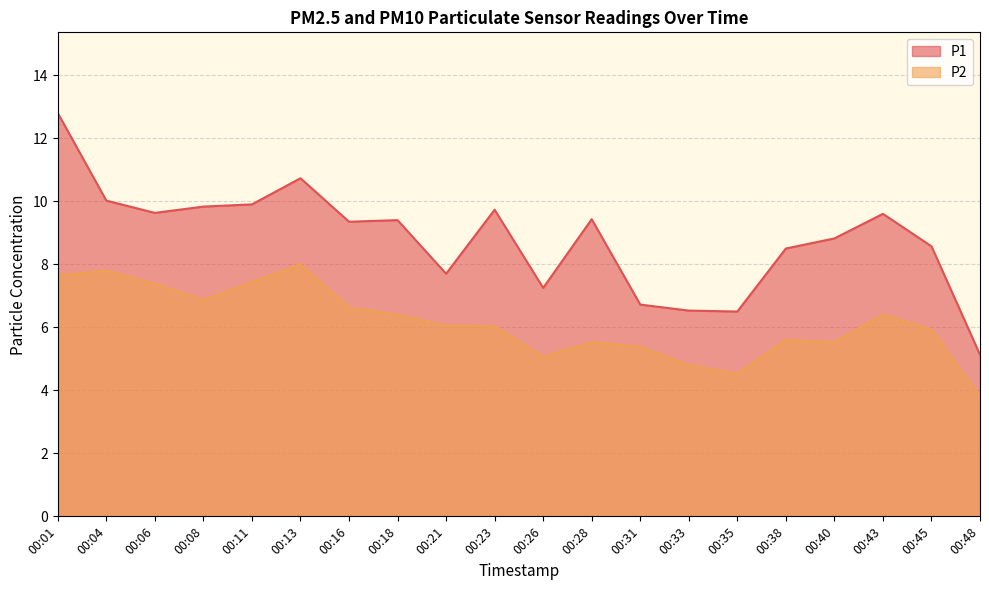

Reading left to right, what are all the values shown in this chart?

P1: 12.8	10.0	9.6	9.8	9.9	10.7	9.3	9.4	7.7	9.7	7.2	9.4	6.7	6.5	6.5	8.5	8.8	9.6	8.6	5.1
P2: 7.7	7.8	7.4	6.9	7.4	8.0	6.6	6.4	6.0	6.0	5.1	5.5	5.4	4.8	4.5	5.6	5.5	6.4	5.9	3.8